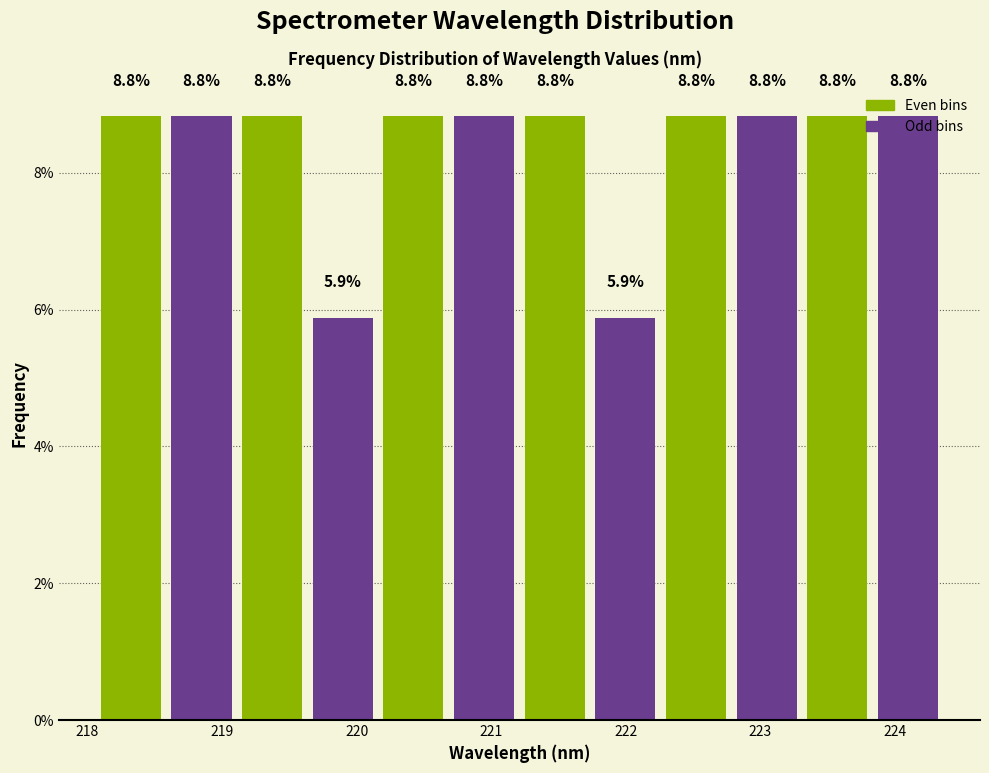

Reading left to right, list every bar in this chart as the range it spans on the x-axis followed by its height. The bar edges are not printed on the chart, so give them approximately, as read against the axis.

218.1 to 218.6: 8.8
218.6 to 219.1: 8.8
219.1 to 219.6: 8.8
219.6 to 220.2: 5.9
220.2 to 220.7: 8.8
220.7 to 221.2: 8.8
221.2 to 221.7: 8.8
221.7 to 222.3: 5.9
222.3 to 222.8: 8.8
222.8 to 223.3: 8.8
223.3 to 223.8: 8.8
223.8 to 224.4: 8.8